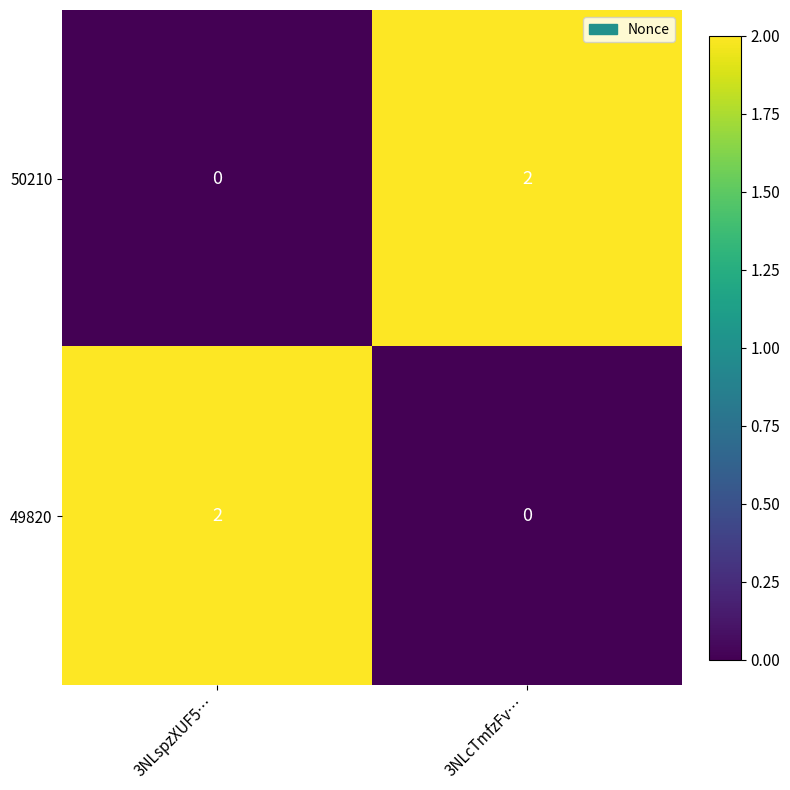

What is the difference between the highest and lowest values at 3NLspzXUF5…?

2